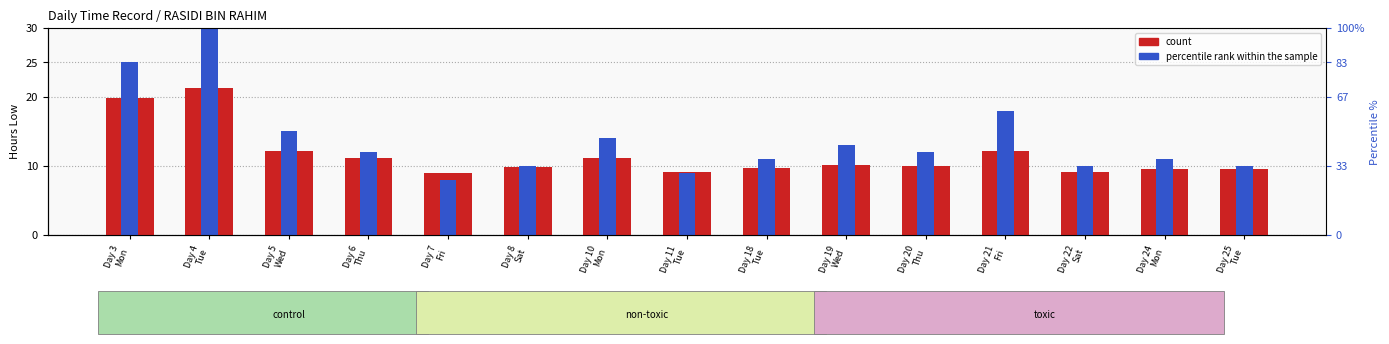

Which has a higher value, Day 3
Mon or Day 6
Thu?

Day 3
Mon